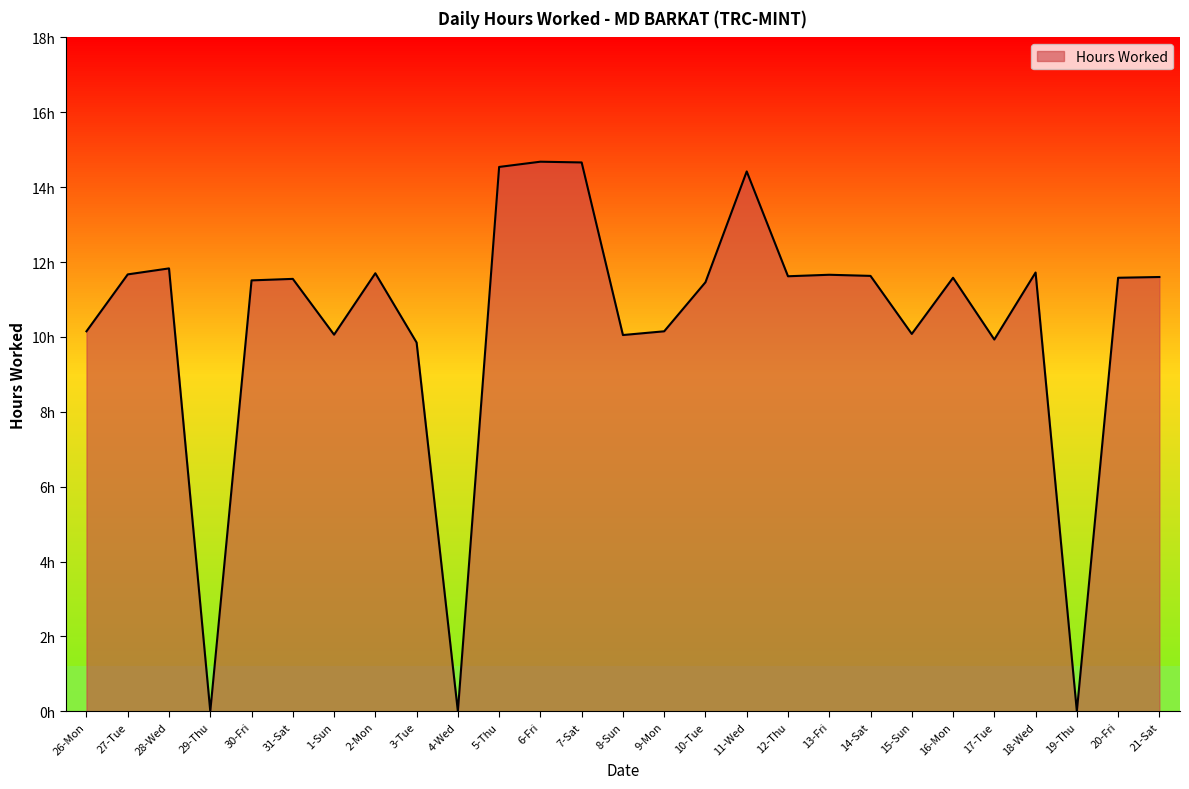

Reading left to right, extract all data points from this chart.

26-Mon=10.2	27-Tue=11.7	28-Wed=11.8	29-Thu=0.0	30-Fri=11.5	31-Sat=11.6	1-Sun=10.1	2-Mon=11.7	3-Tue=9.8	4-Wed=0.0	5-Thu=14.5	6-Fri=14.7	7-Sat=14.7	8-Sun=10.1	9-Mon=10.2	10-Tue=11.5	11-Wed=14.4	12-Thu=11.6	13-Fri=11.7	14-Sat=11.6	15-Sun=10.1	16-Mon=11.6	17-Tue=9.9	18-Wed=11.7	19-Thu=0.0	20-Fri=11.6	21-Sat=11.6